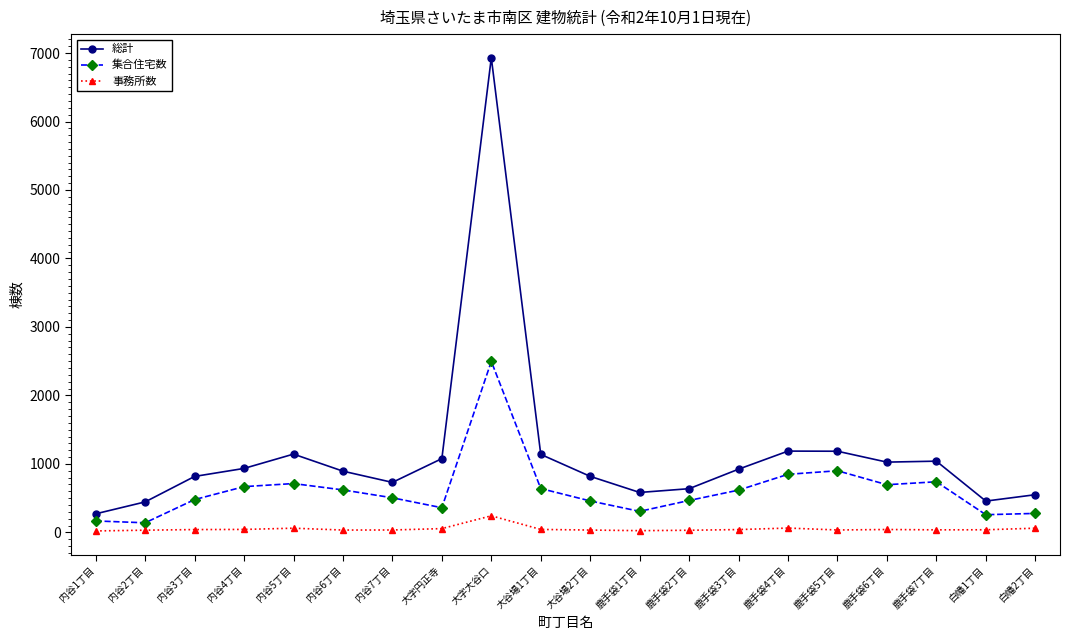

True or false: 総計 has a value of 817 at 内谷3丁目.

True